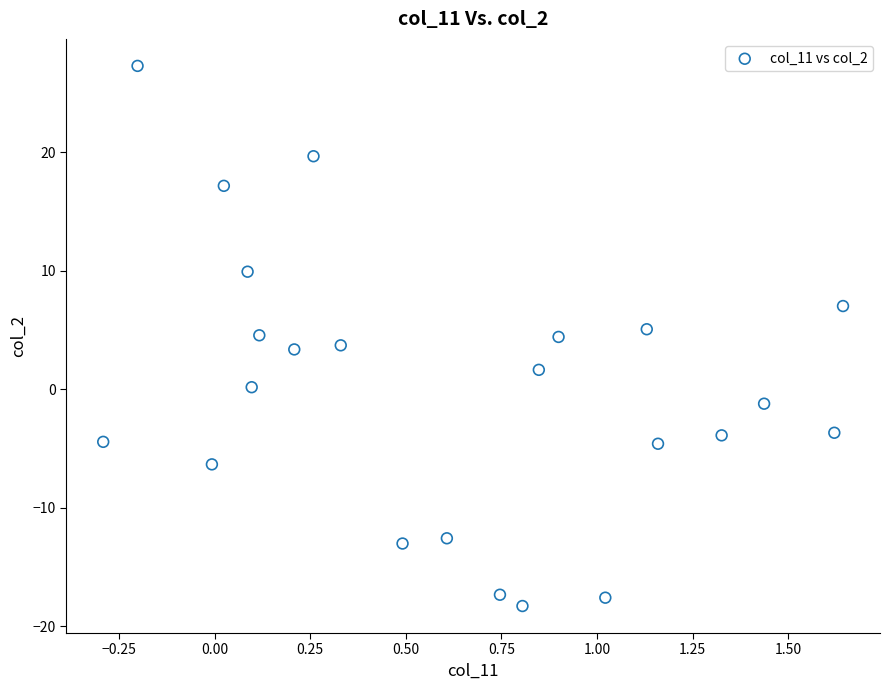

What is the range of X values (max minus min)?

1.9